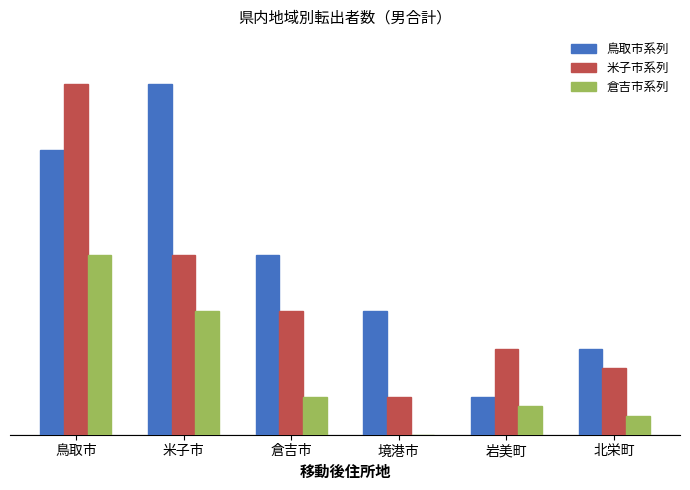

What are all the series names shown in the legend?

鳥取市系列, 米子市系列, 倉吉市系列